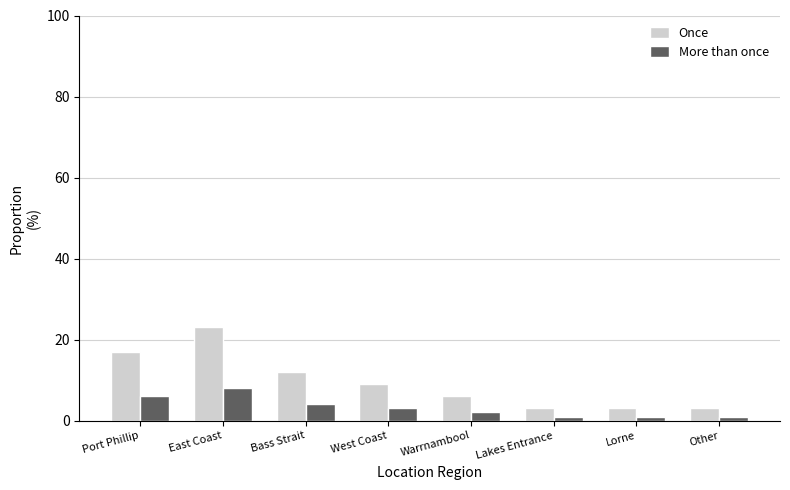

Count the Once values in the range 3 to 17.

7